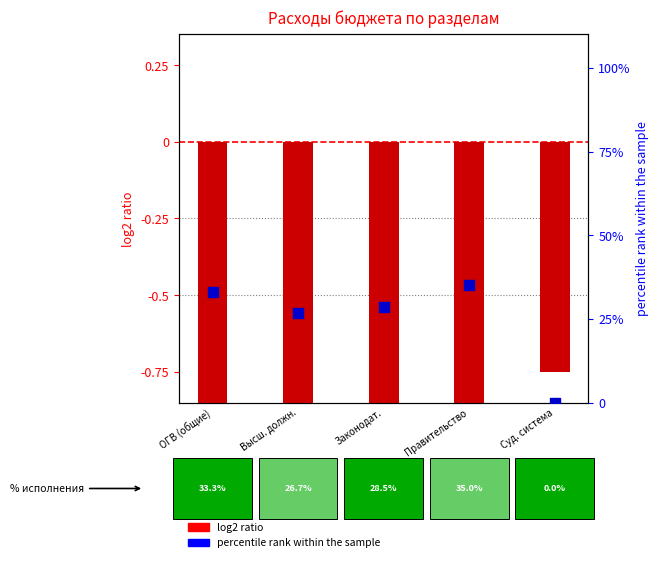

Which series has the widest spread of Y values?

percentile rank within the sample